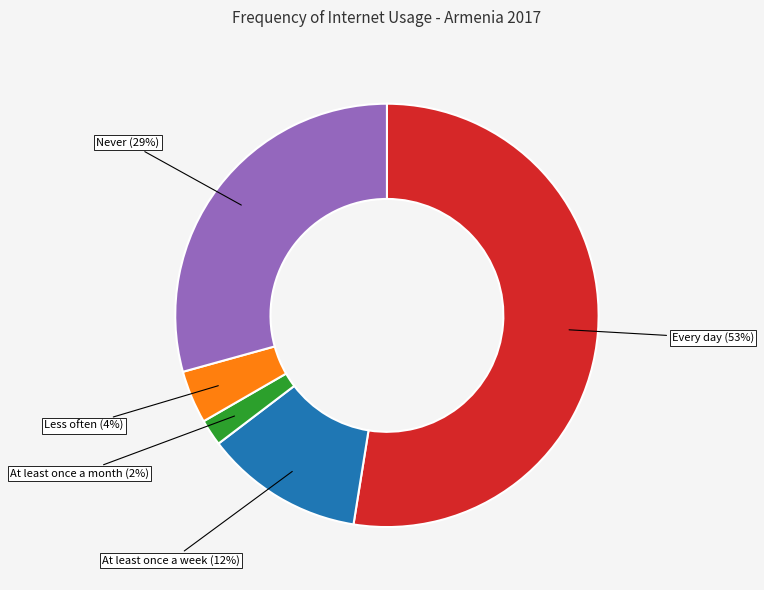

To the nearest percent, what is the average slice percentage?

20%